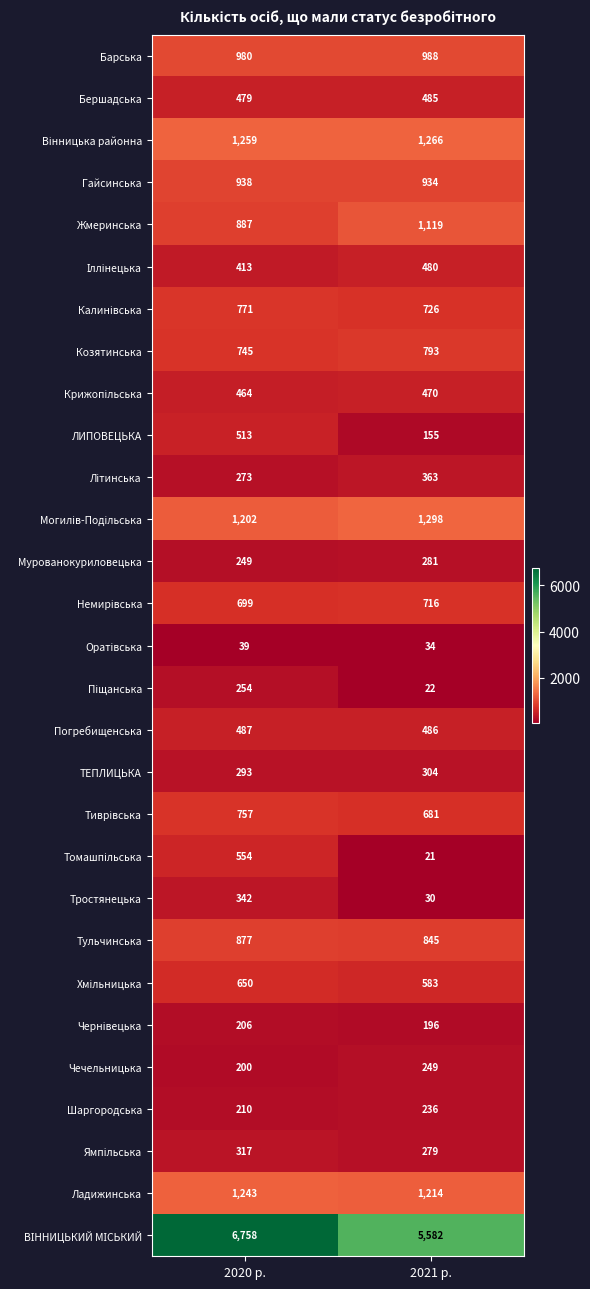

What is the minimum value shown in the chart?

21